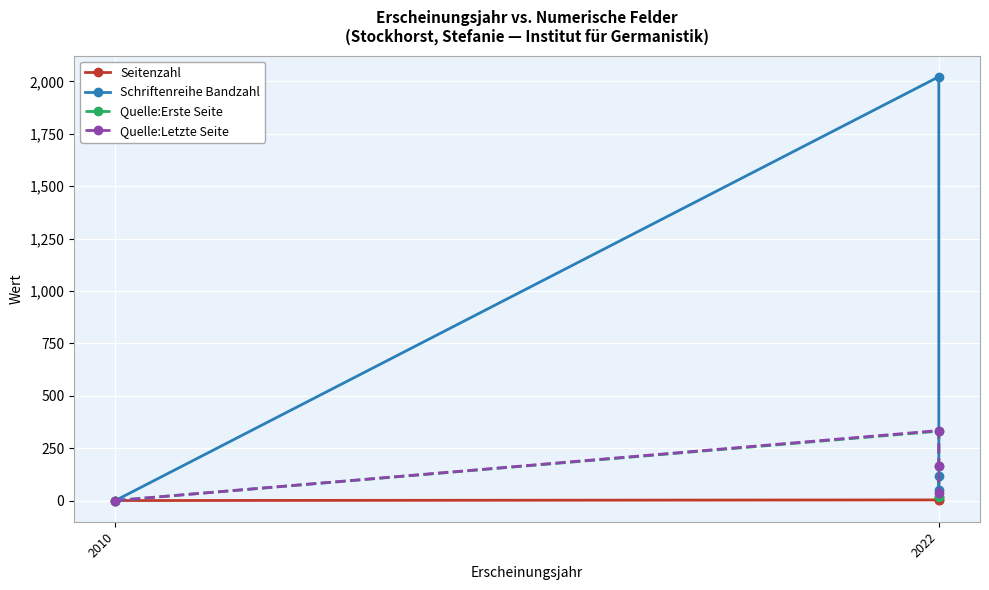

Count the number of categories in the chart.

4